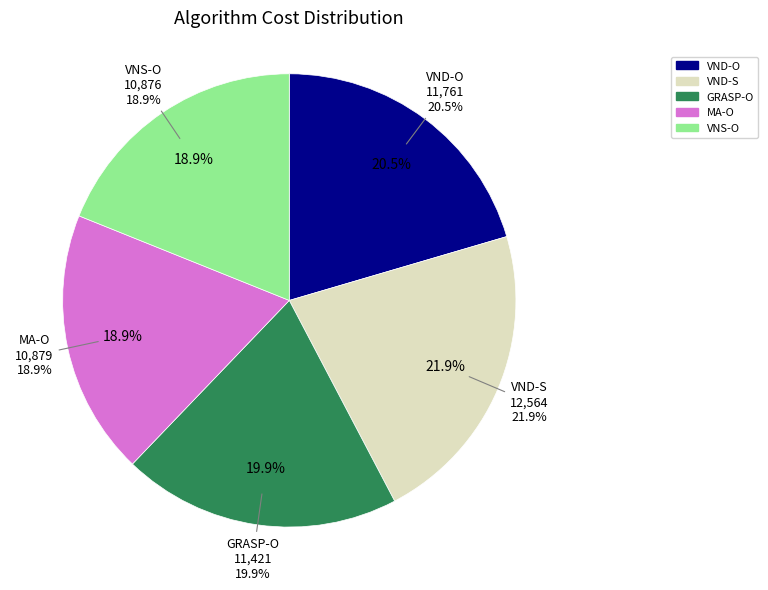

Is MA-O the majority of the pie?

No